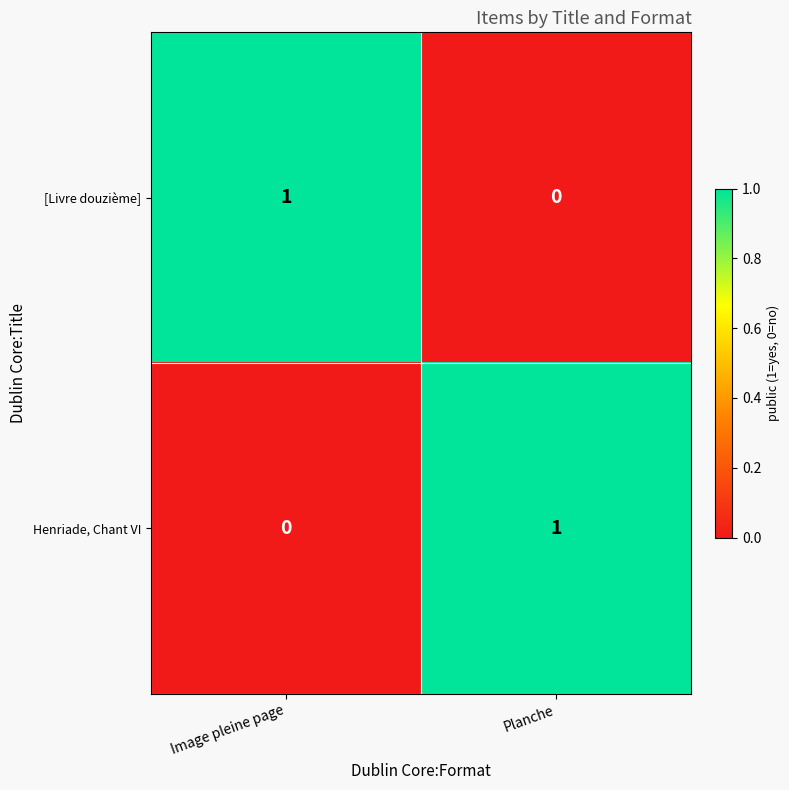

Which category has the lowest value in the Henriade, Chant VI series?

Image pleine page